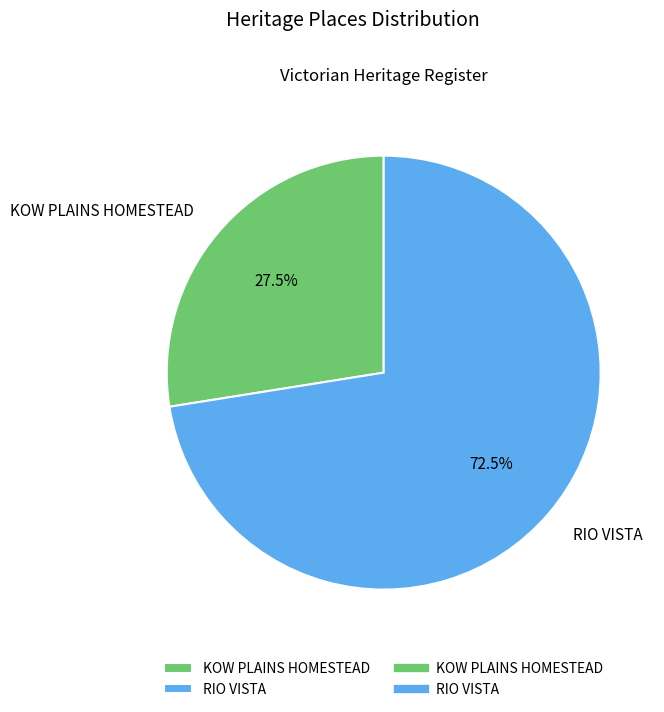

Which category accounts for the majority?

RIO VISTA